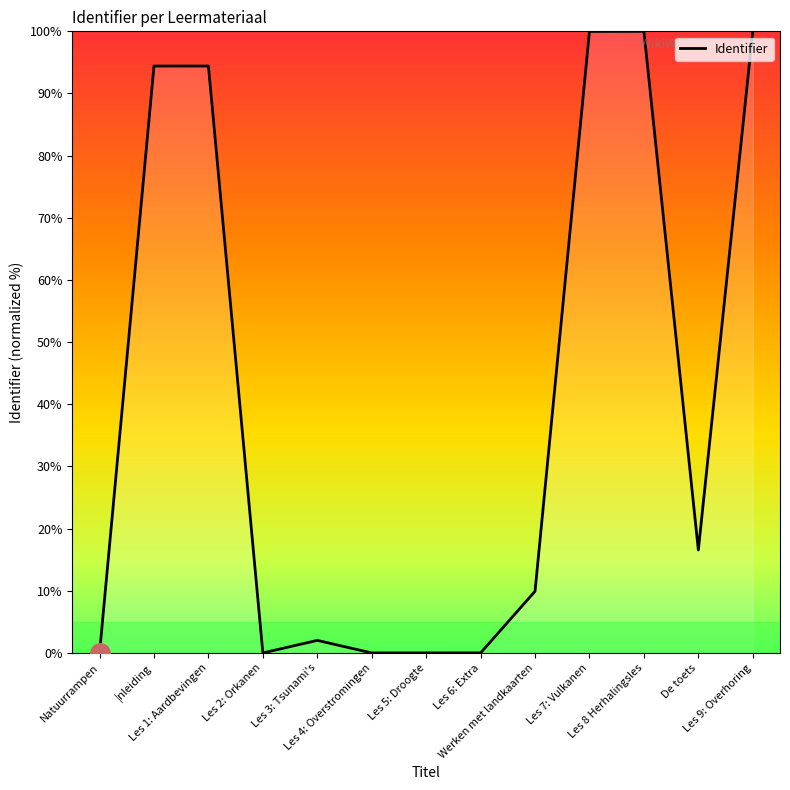

What is the difference between the maximum and minimum values?

100.0